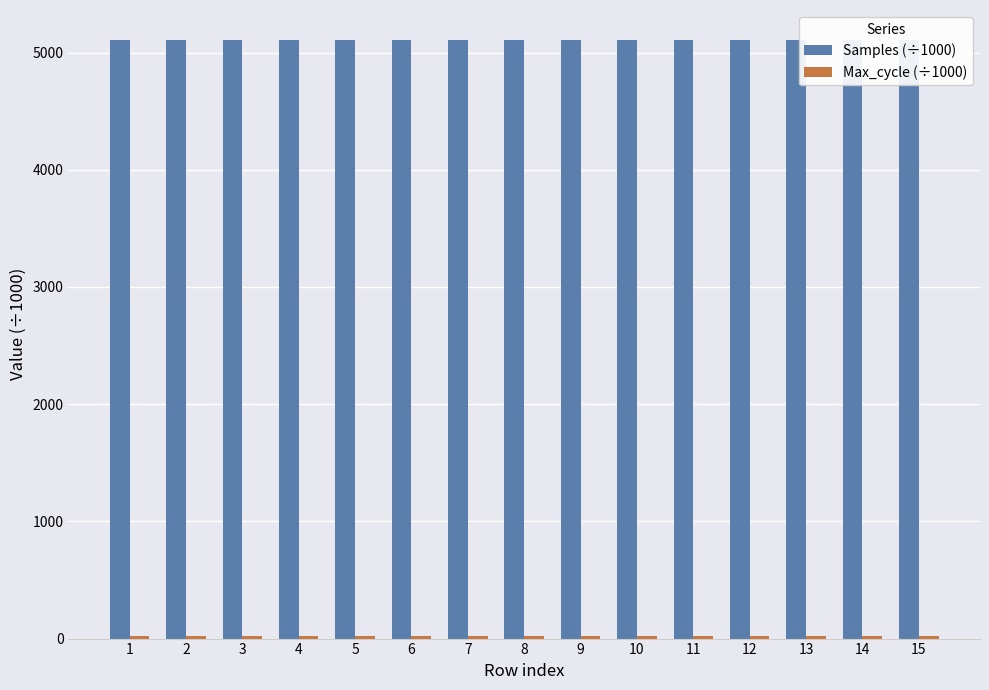

Are the bars horizontal?

No